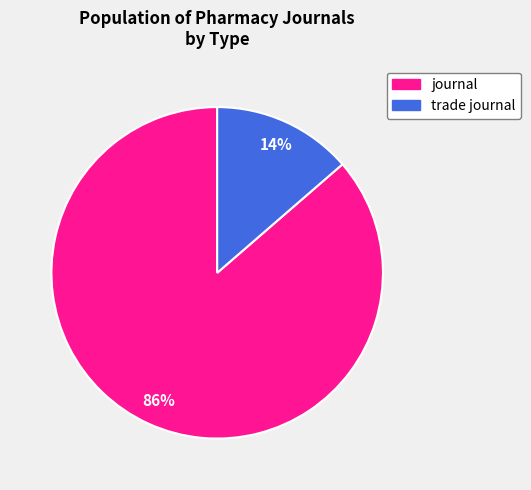

Count the number of slices in the pie.

2